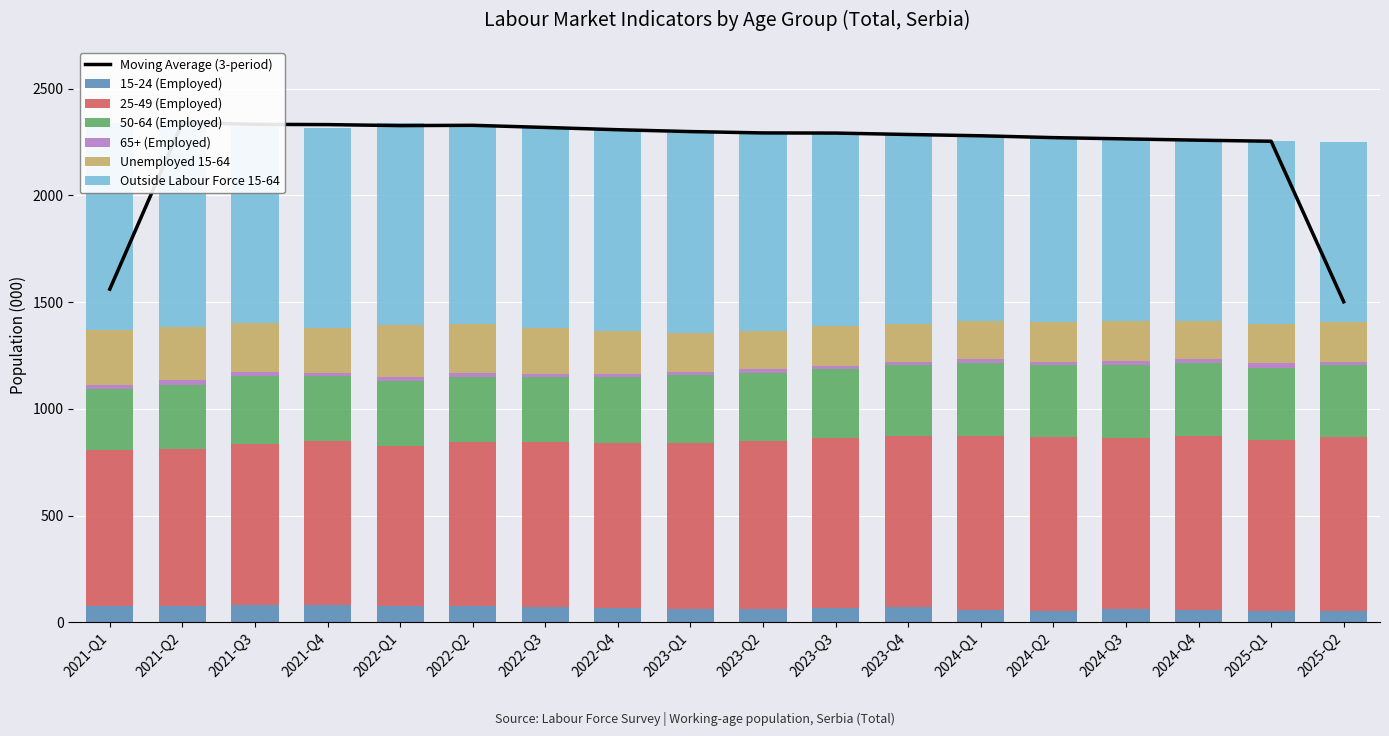

How many data points in 15-24 (Employed) are above 69?

8